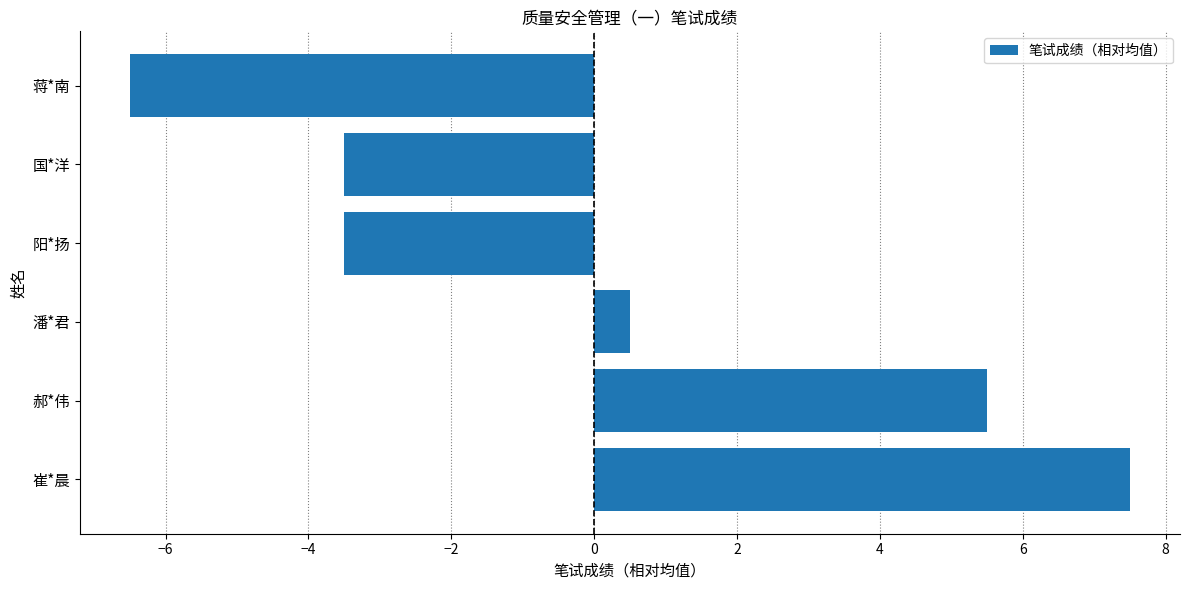

Is it true that the value at 国*洋 is -3.5?

True